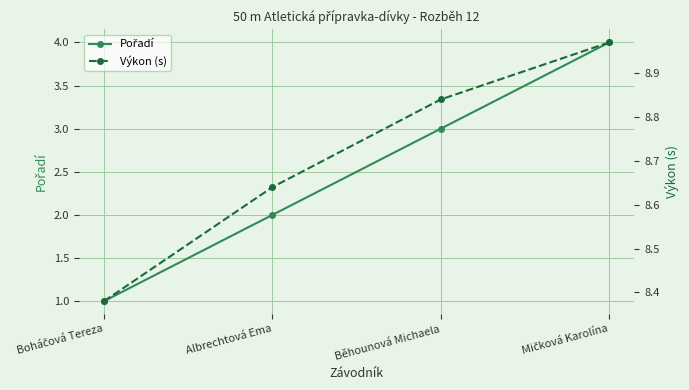

What is the total value across all series at Běhounová Michaela?

11.8